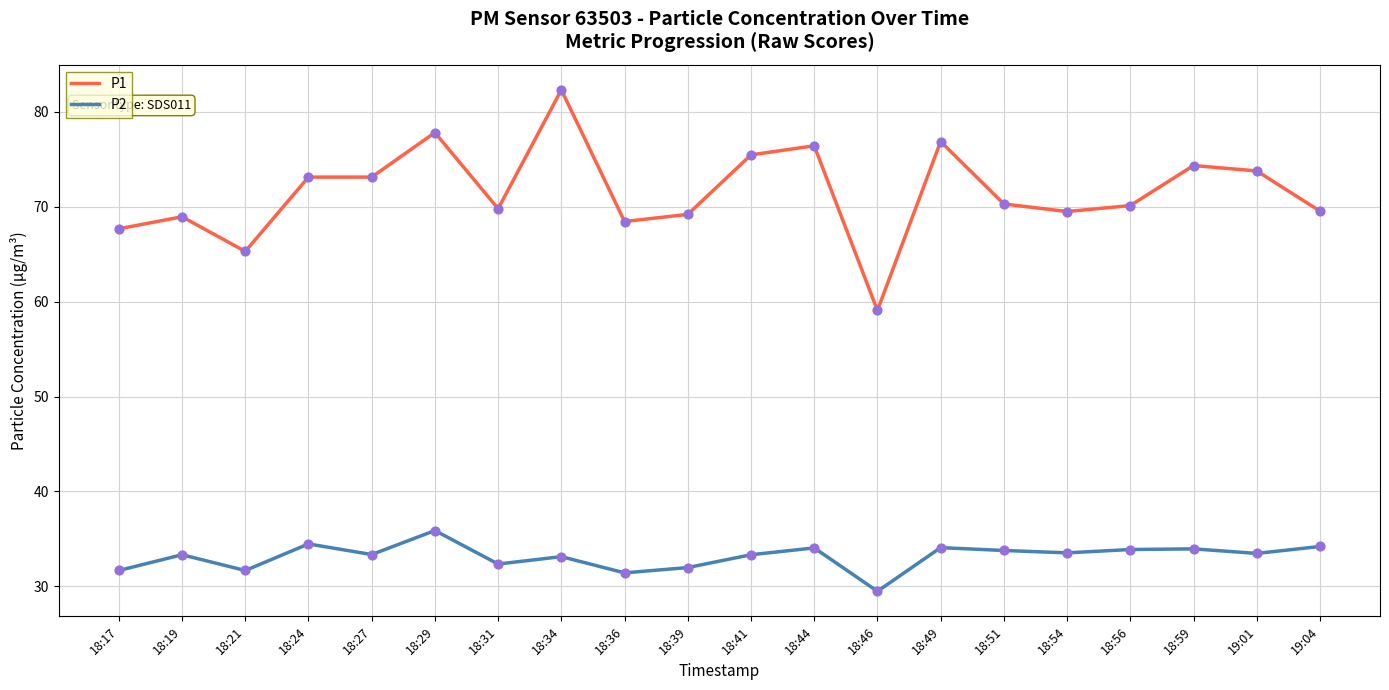

Which series has the largest total across all categories?

P1